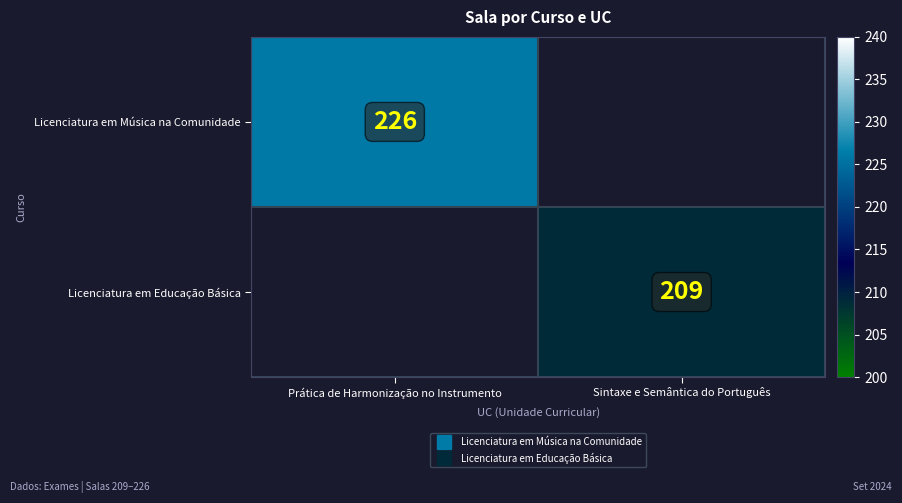

Rank the categories by Licenciatura em Educação Básica value from highest to lowest.

Prática de Harmonização no Instrumento, Sintaxe e Semântica do Português